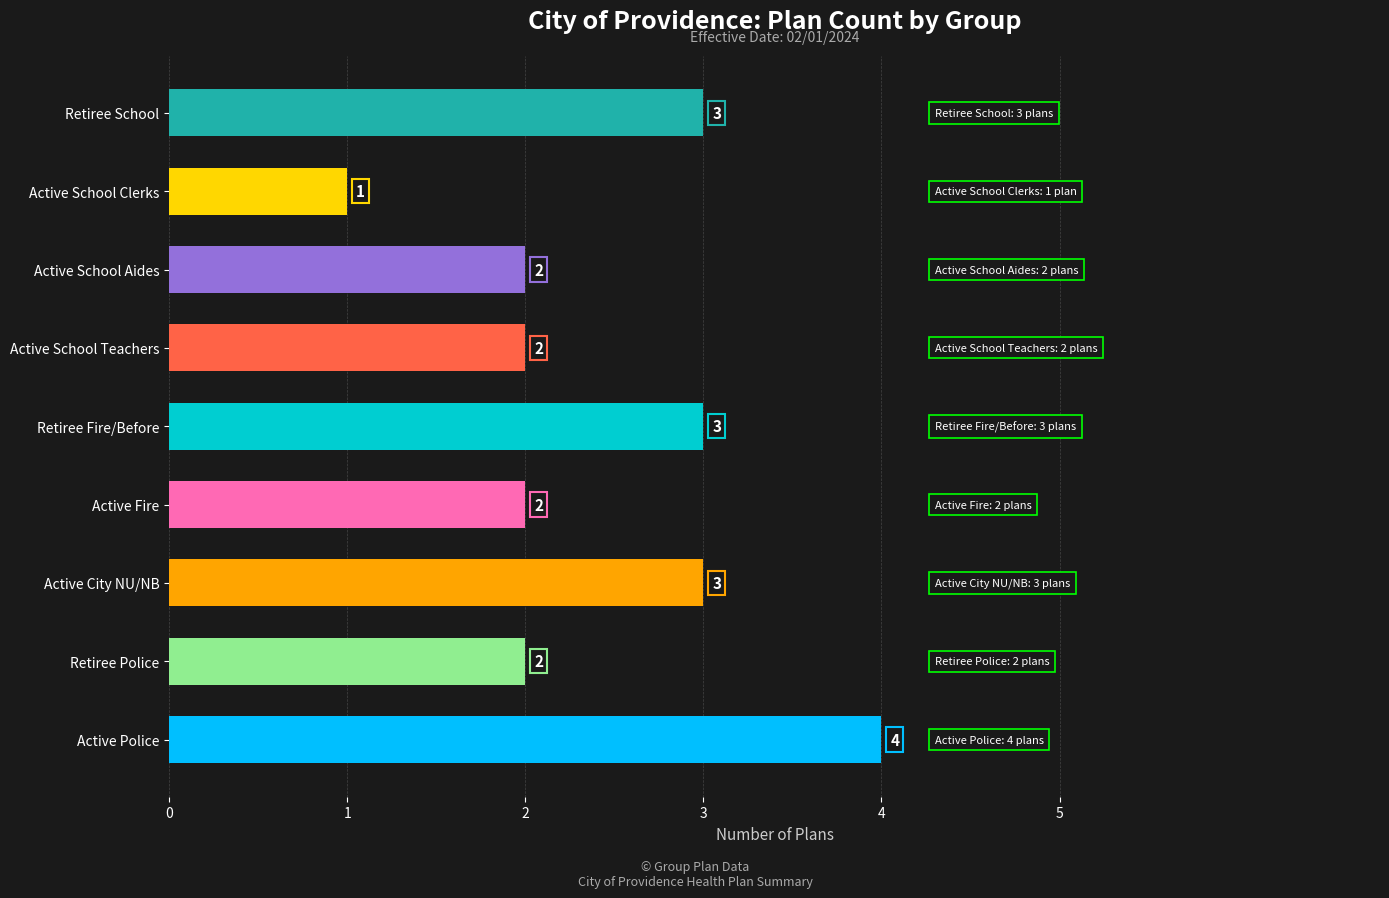

What is the difference between the values at Retiree Fire/Before and Active Fire?

1